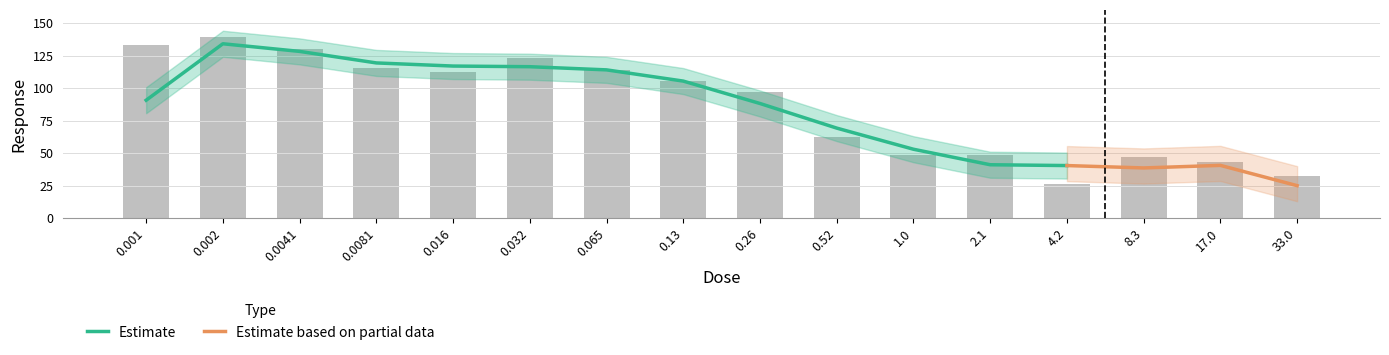

What is the greatest value displayed?

139.3